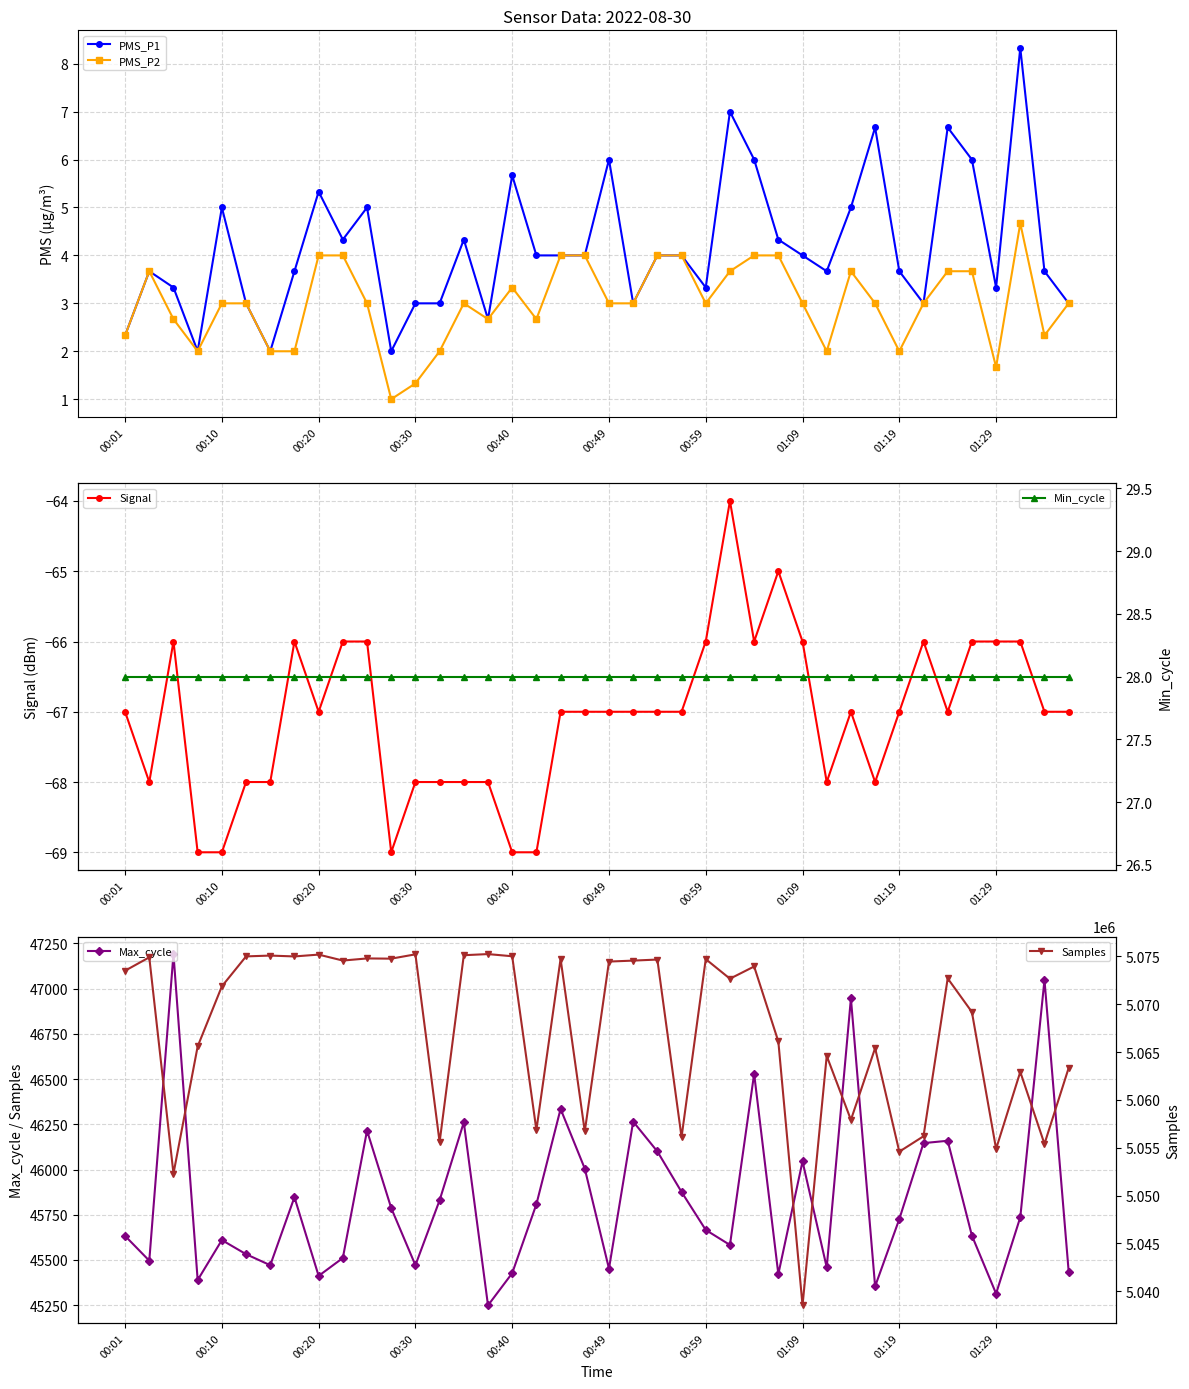

The Min_cycle series shows 9.4 at 39. True or false?

False